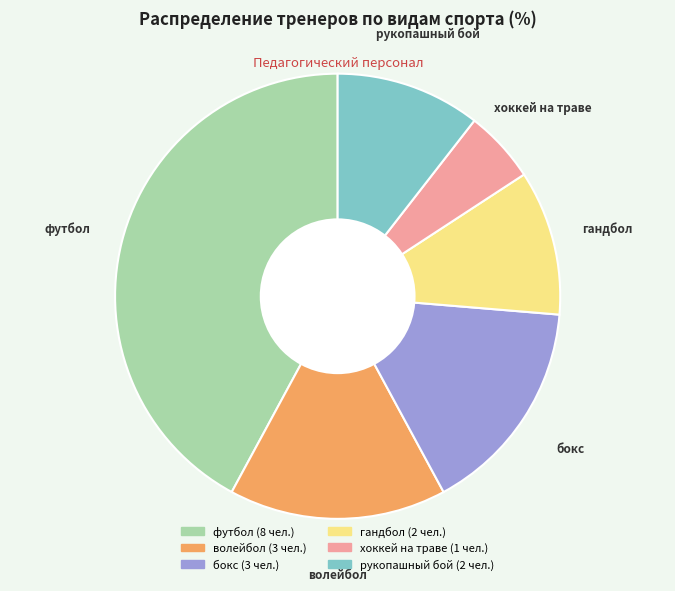

How many slices are in this pie chart?

6